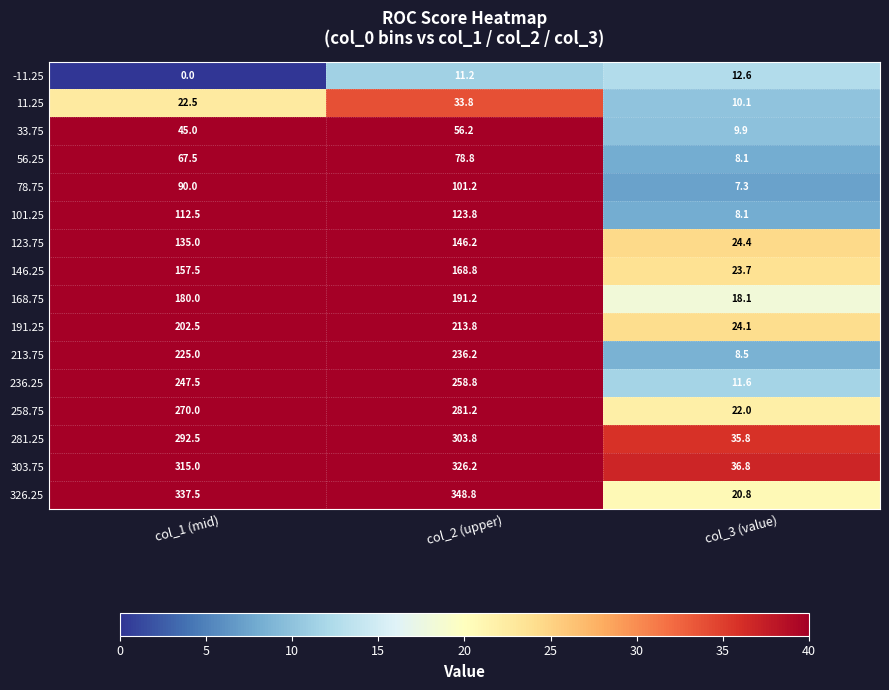

What is the difference between the maximum and minimum values in the 213.75 series?

227.7